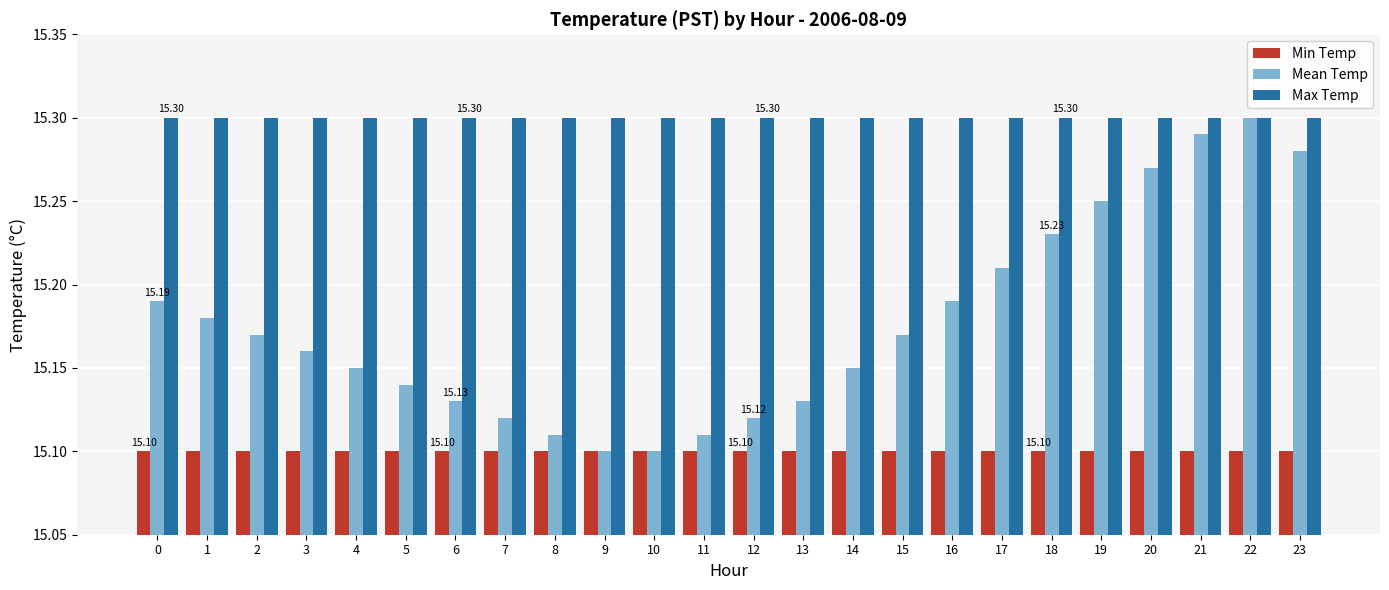

What is the difference between the second highest and minimum values in the Mean Temp series?

0.2